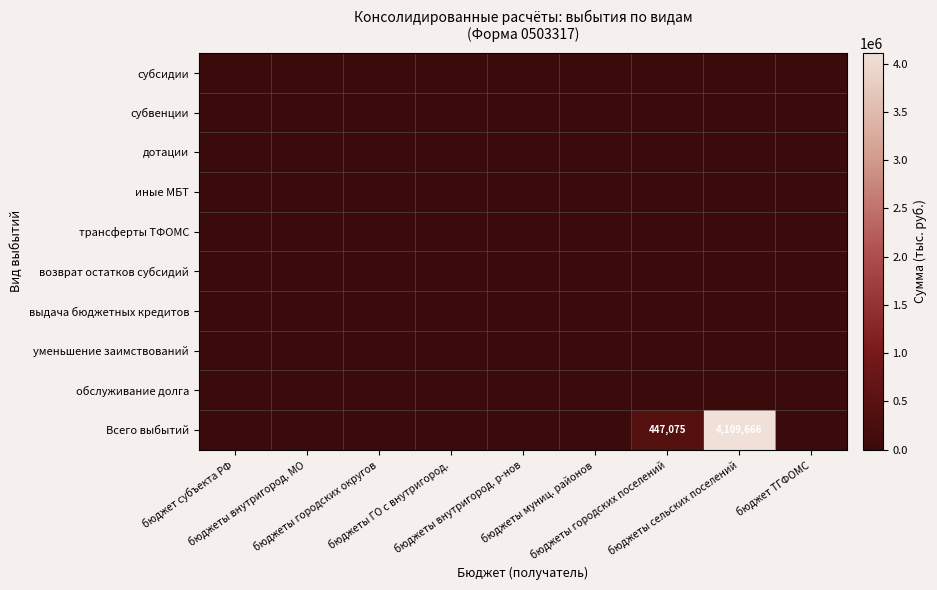

At бюджеты городских поселений, list the series in order from smallest to largest.

субсидии, субвенции, дотации, иные МБТ, трансферты ТФОМС, возврат остатков субсидий, выдача бюджетных кредитов, уменьшение заимствований, обслуживание долга, Всего выбытий